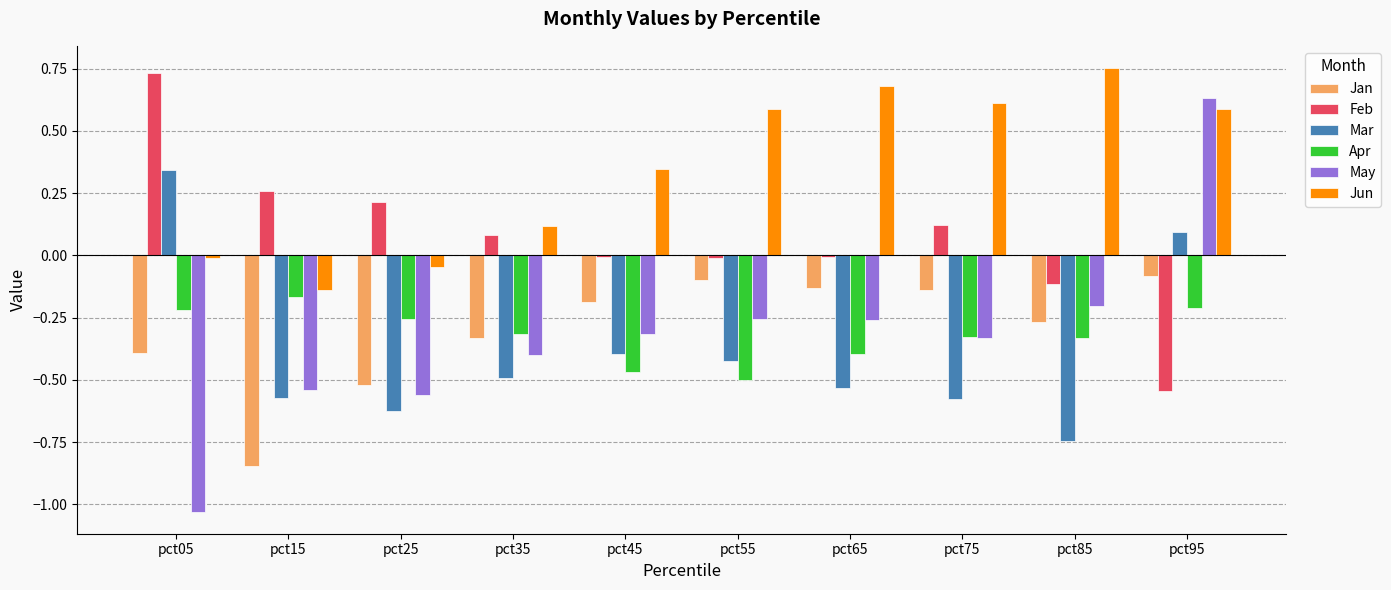

The Apr series shows -0.3 at pct75. True or false?

True